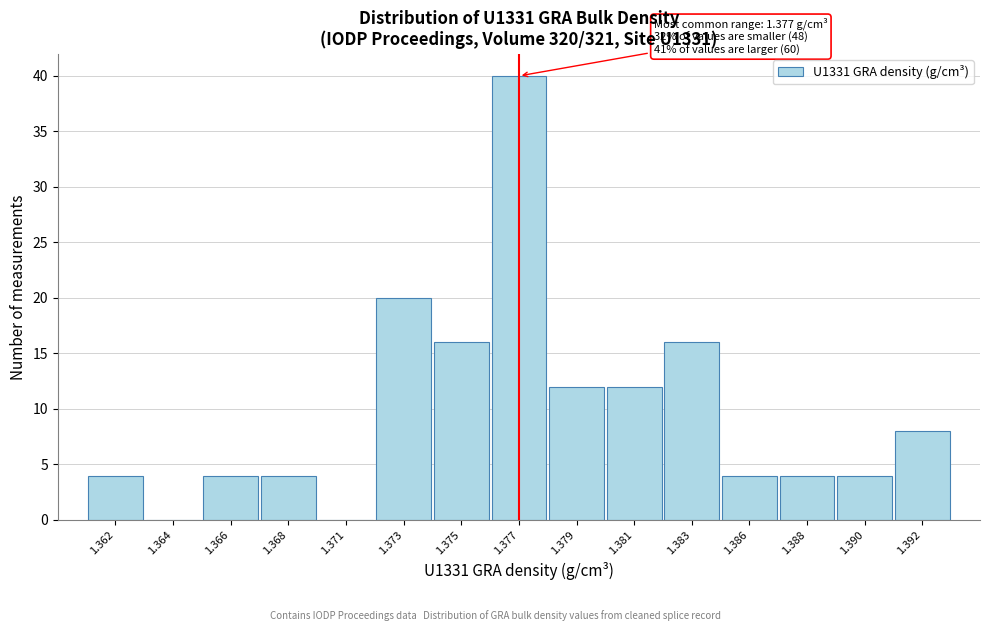

Reading left to right, list all the values displayed in this chart.

1.362=4	1.364=0	1.366=4	1.368=4	1.371=0	1.373=20	1.375=16	1.377=40	1.379=12	1.381=12	1.383=16	1.386=4	1.388=4	1.390=4	1.392=8